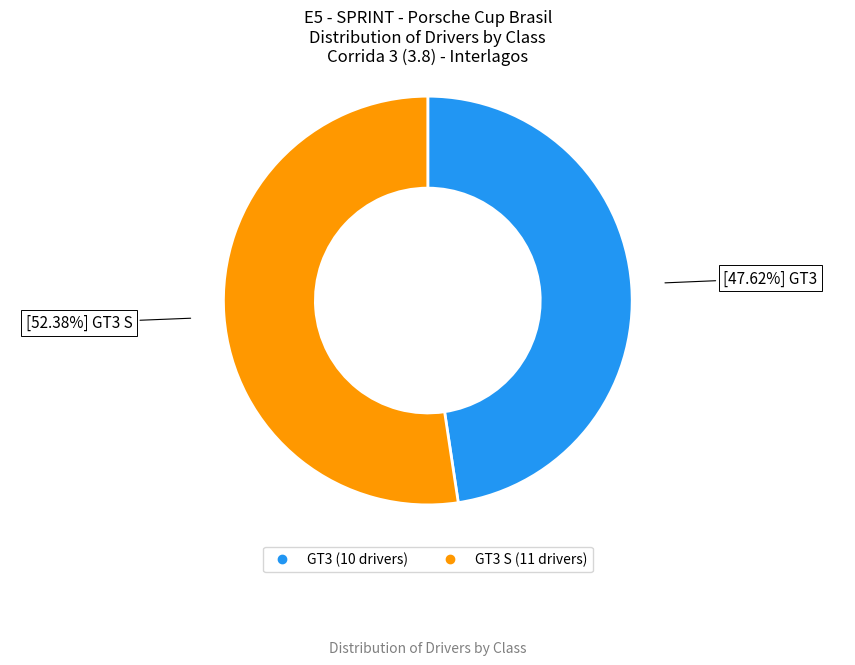

Does any single category account for the majority?

Yes